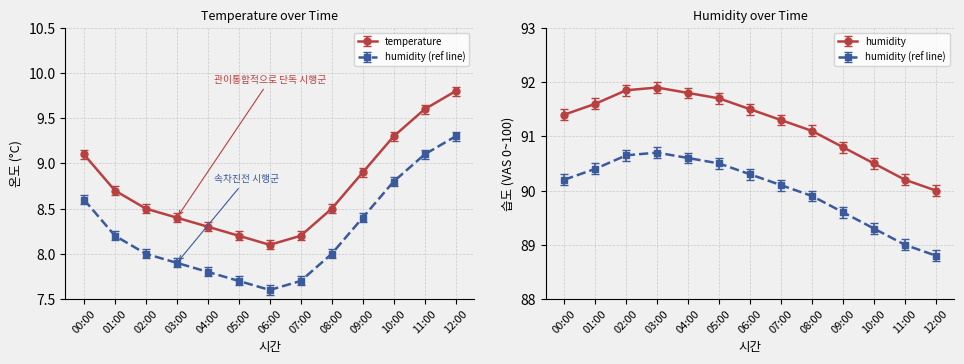

Which series has the largest range (max minus min)?

humidity